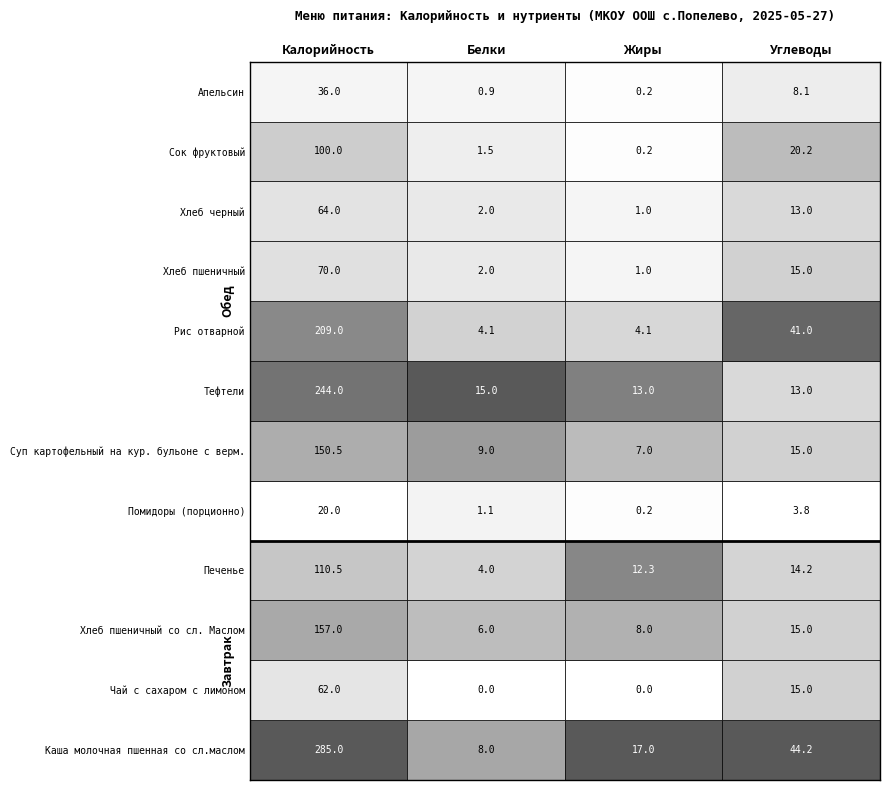

What is the difference between the Помидоры (порционно) values at 1 and 2?

0.9